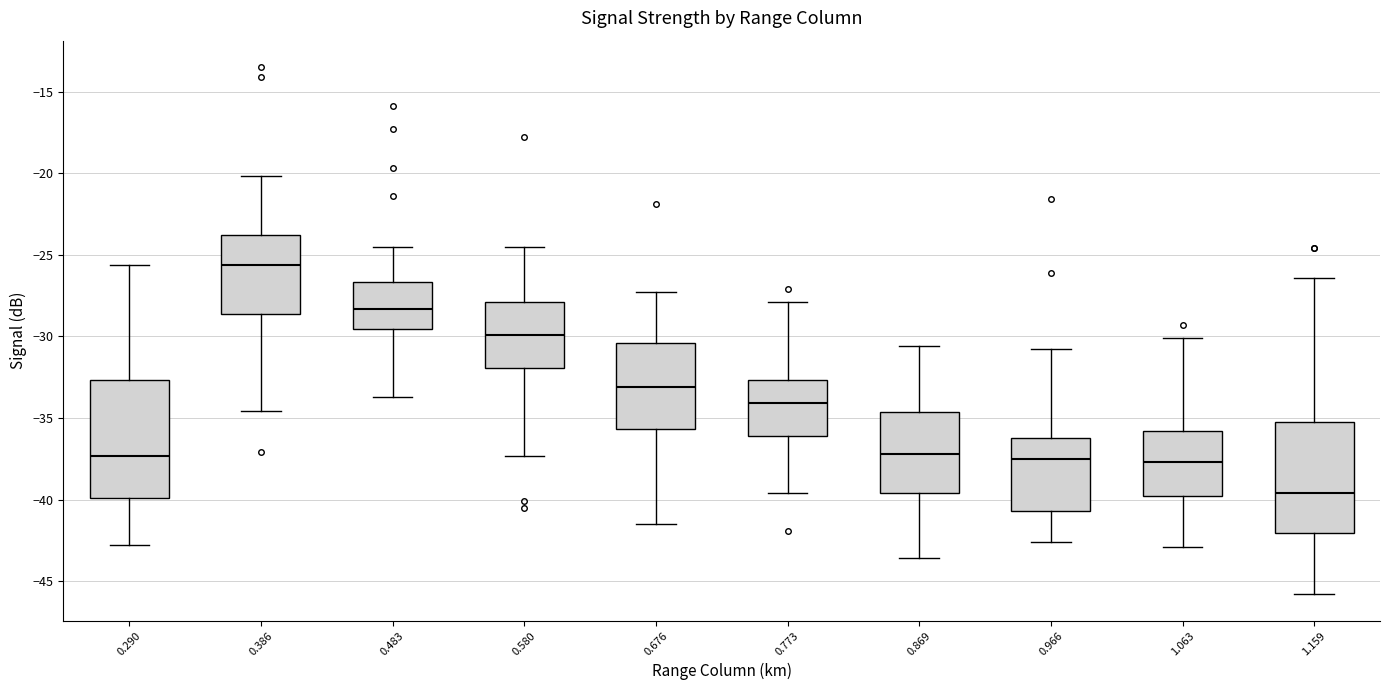

Reading left to right, read every box against the y-axis: the position of its median line, the range the box covers, and the ends of its whiskers. The values are not printed on the chart, so give them approximately, as read against the axis.

0.290: median -37.5, box -40.0 to -32.5, whiskers -43.0 to -25.5
0.386: median -25.5, box -28.5 to -24.0, whiskers -34.5 to -20.0
0.483: median -28.5, box -29.5 to -26.5, whiskers -33.5 to -24.5
0.580: median -30.0, box -32.0 to -28.0, whiskers -37.5 to -24.5
0.676: median -33.0, box -35.5 to -30.5, whiskers -41.5 to -27.5
0.773: median -34.0, box -36.0 to -32.5, whiskers -39.5 to -28.0
0.869: median -37.0, box -39.5 to -34.5, whiskers -43.5 to -30.5
0.966: median -37.5, box -40.5 to -36.0, whiskers -42.5 to -31.0
1.063: median -37.5, box -40.0 to -36.0, whiskers -43.0 to -30.0
1.159: median -39.5, box -42.0 to -35.0, whiskers -46.0 to -26.5